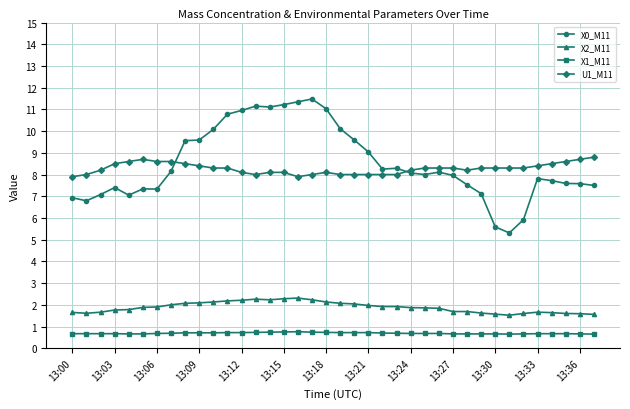

What is the smallest value displayed?

0.7